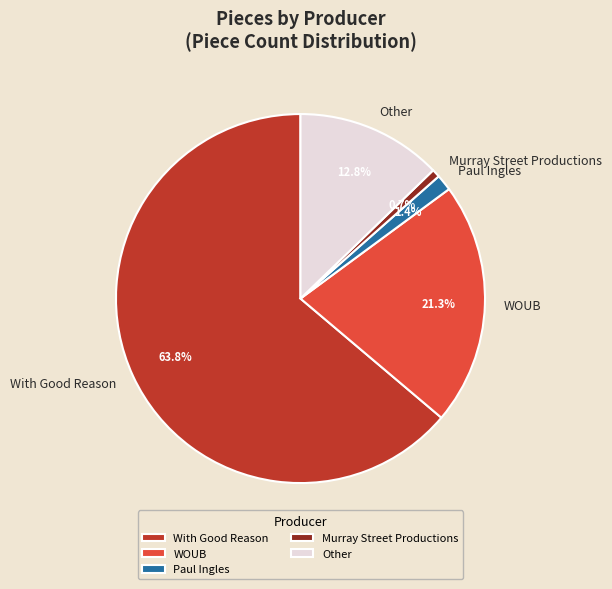

Which category has the biggest portion of the pie?

With Good Reason